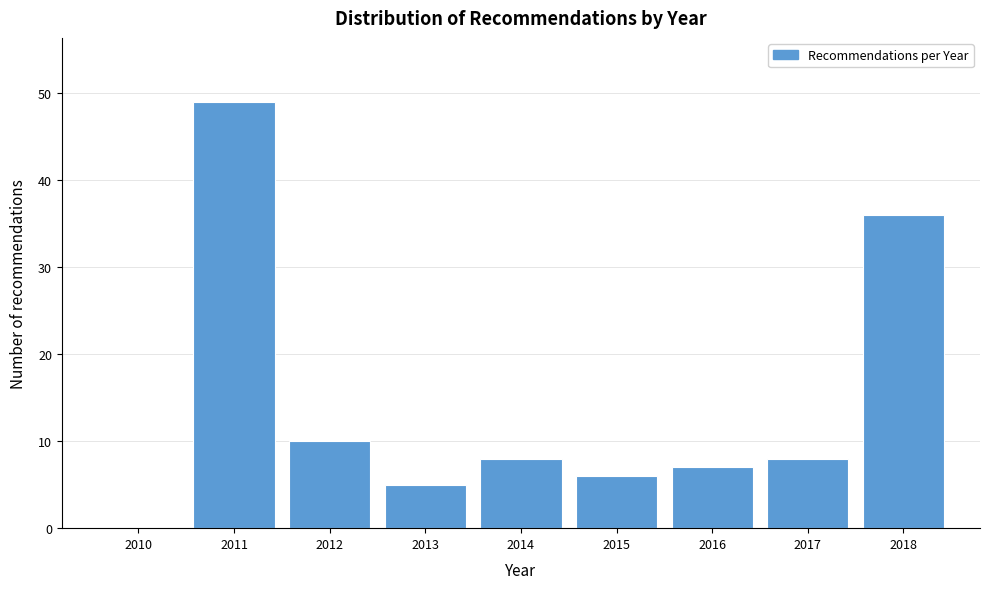

Reading left to right, what are all the values shown in this chart?

2010=0	2011=49	2012=10	2013=5	2014=8	2015=6	2016=7	2017=8	2018=36